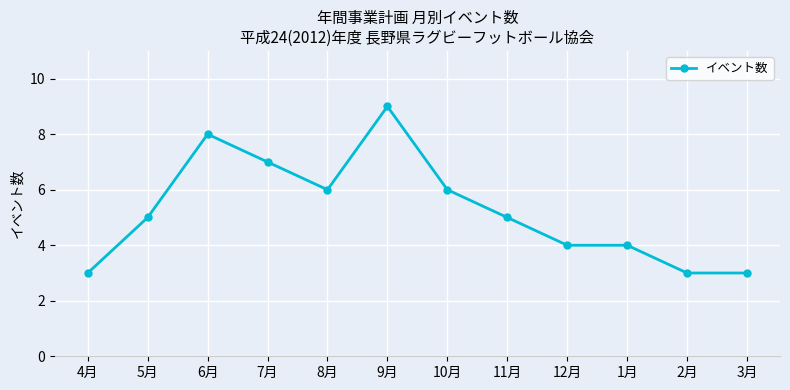

What is the difference between the maximum and second lowest values?

6